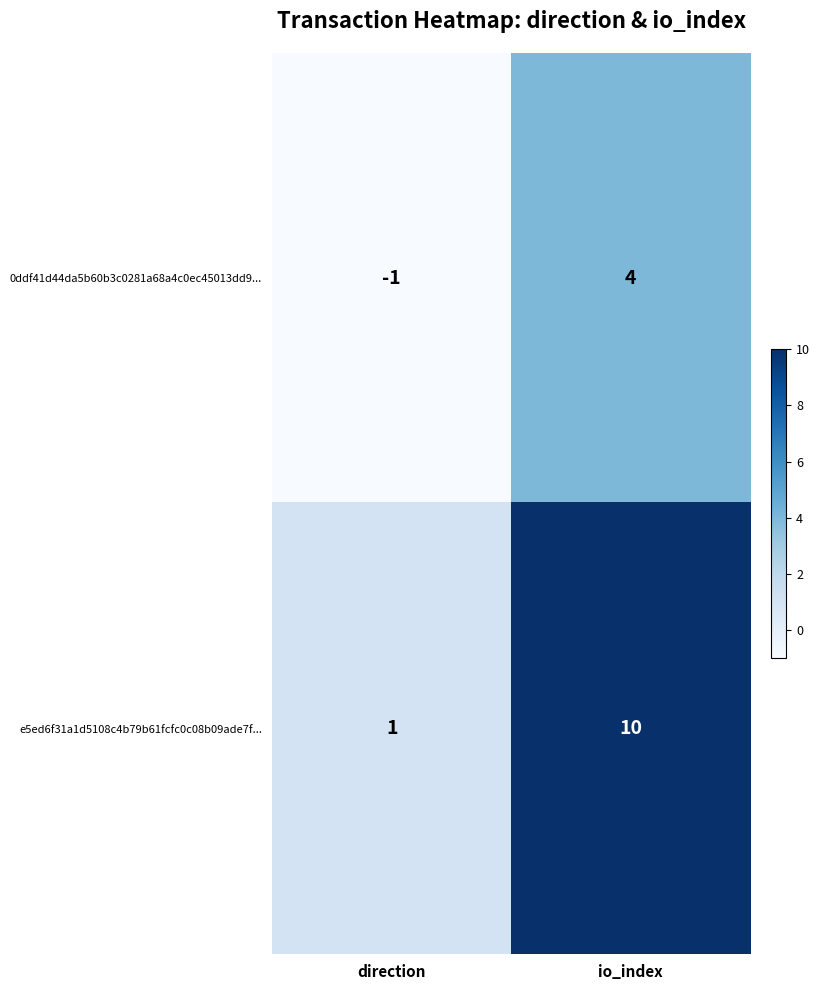

Which series has the largest total across all categories?

e5ed6f31a1d5108c4b79b61fcfc0c08b09ade7f...